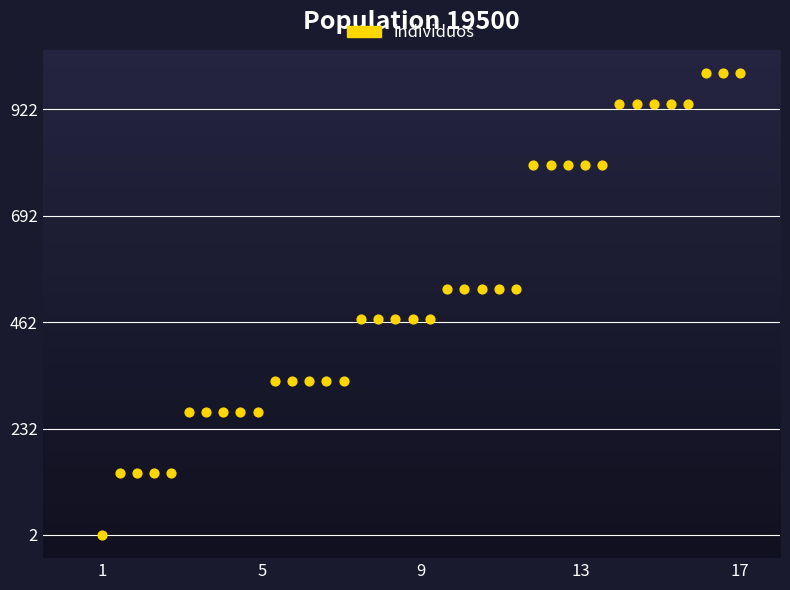

What is the range of Y values (max minus min)?

998.0